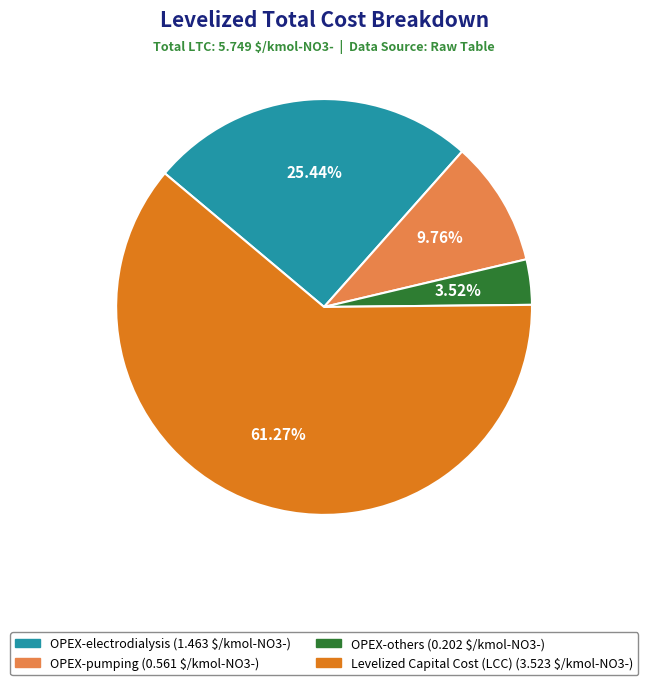

Rank the categories by value from lowest to highest.

OPEX-others, OPEX-pumping, OPEX-electrodialysis, Levelized Capital Cost (LCC)